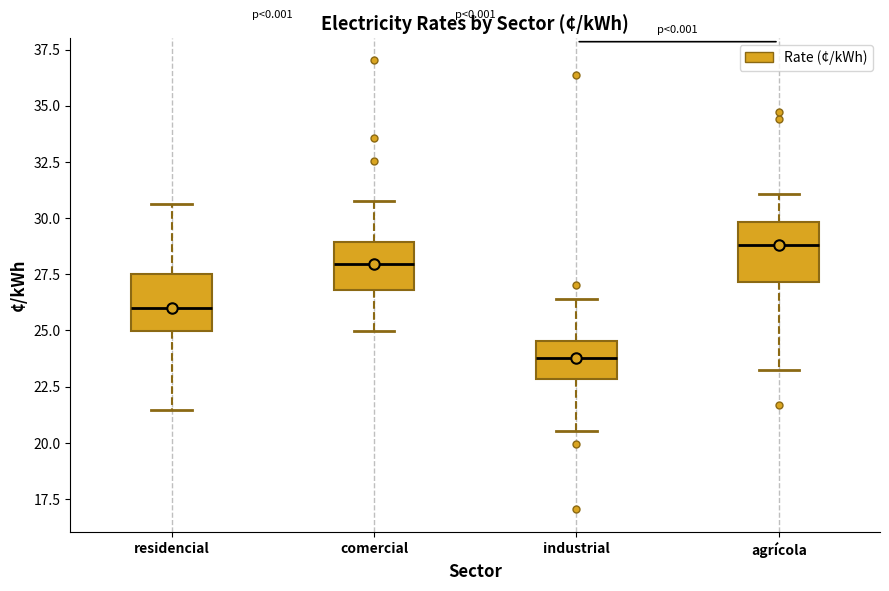

Reading left to right, transcribe this box plot: for each box, give where its median line is, the range the box spans, and where its two whiskers end, as read against the y-axis. The values are not printed on the chart, so give them approximately, as read against the axis.

residencial: median 26.0, box 25.0 to 27.5, whiskers 21.5 to 30.5
comercial: median 28.0, box 27.0 to 29.0, whiskers 25.0 to 30.5
industrial: median 24.0, box 23.0 to 24.5, whiskers 20.5 to 26.5
agrícola: median 29.0, box 27.0 to 30.0, whiskers 23.0 to 31.0